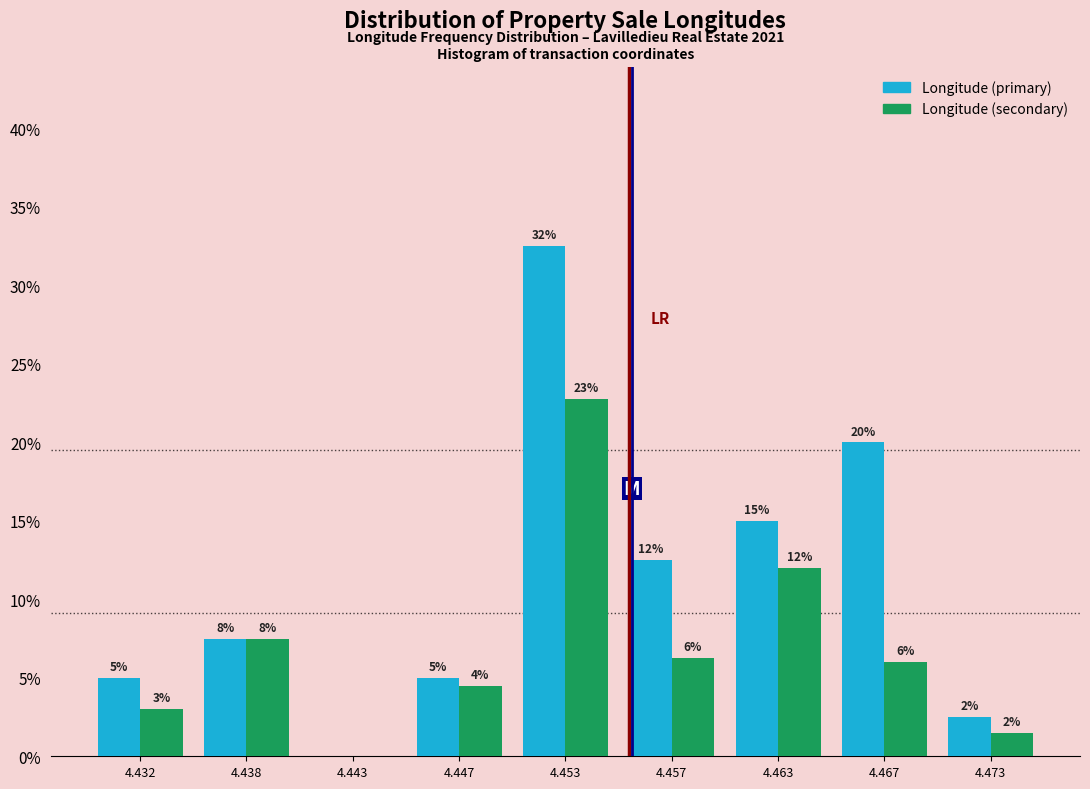

The Longitude (primary) series shows 22.2 at 4.443. True or false?

False